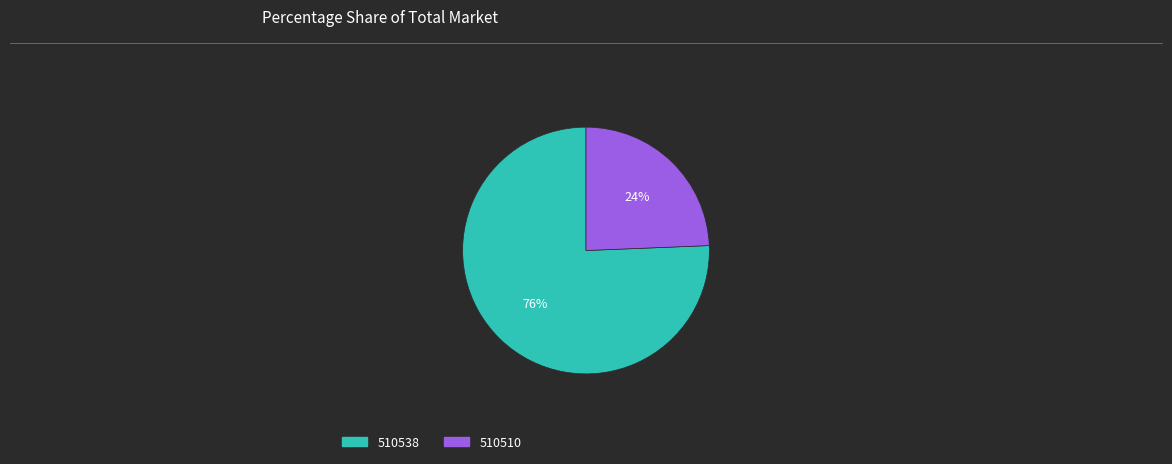

Rank the categories by value from lowest to highest.

510510, 510538